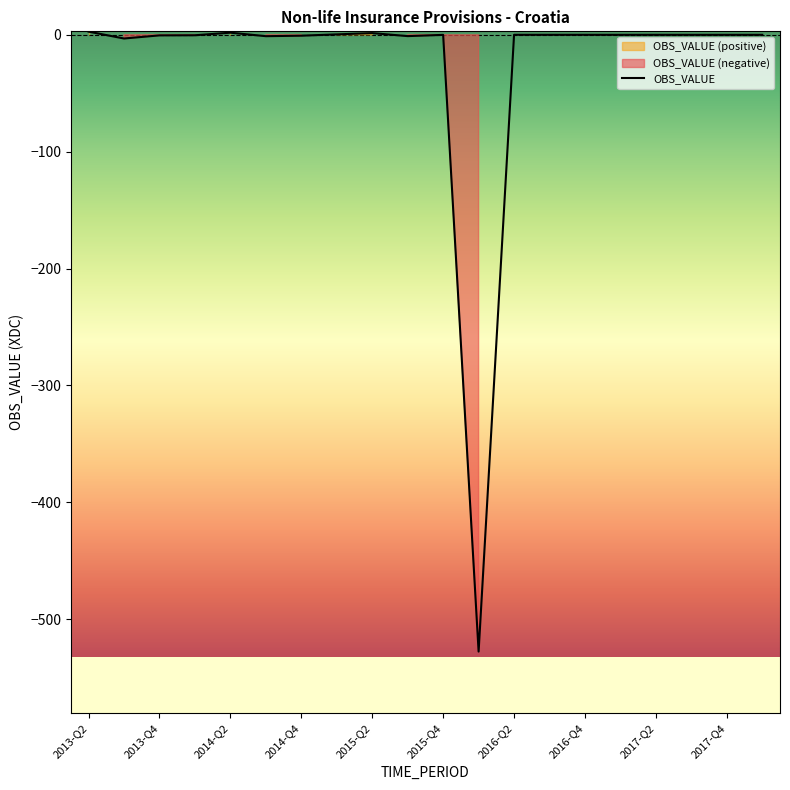

How many lines are shown in the chart?

1